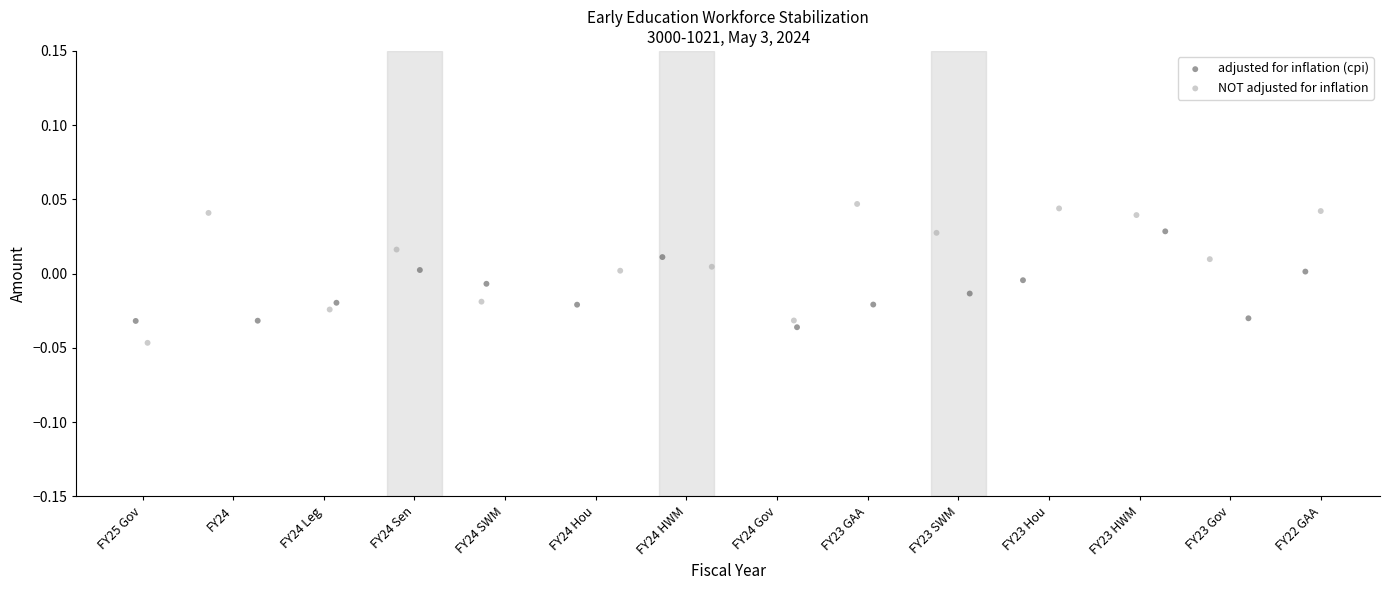

What are all the series names shown in the legend?

adjusted for inflation (cpi), NOT adjusted for inflation